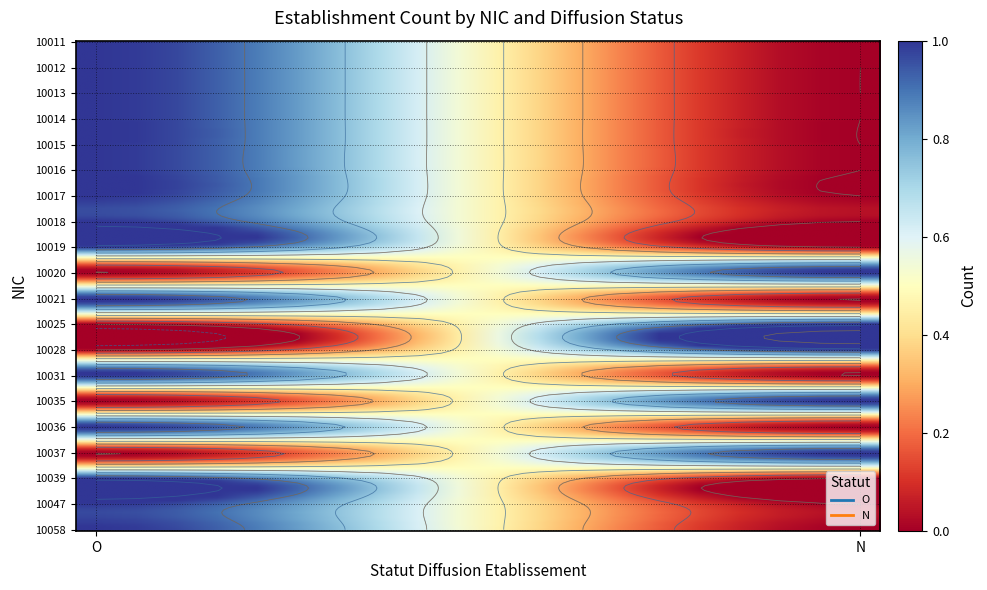

What is the sum of the 10039 values at O and N?

1